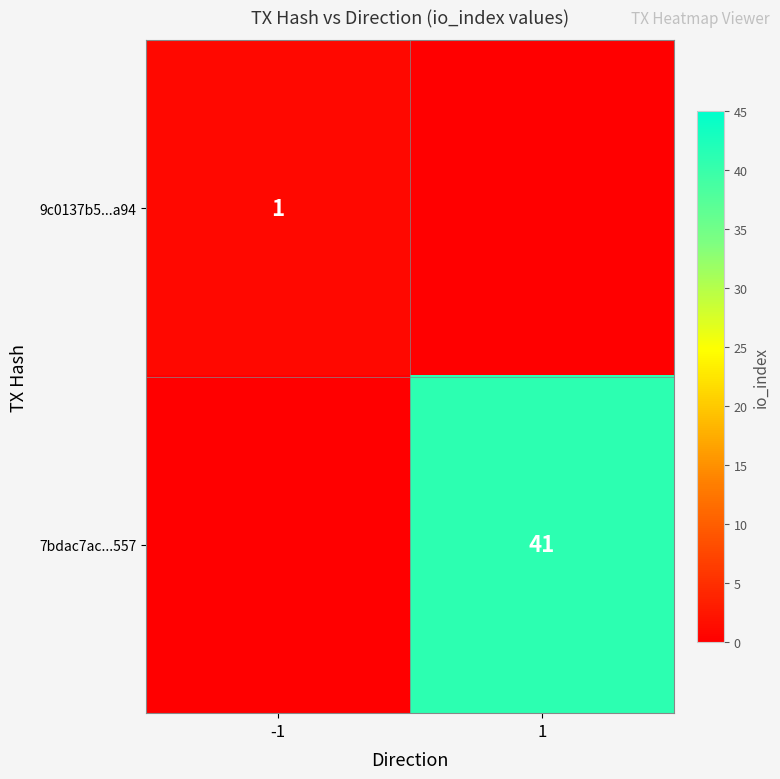

Which category has the highest value across all series?

1